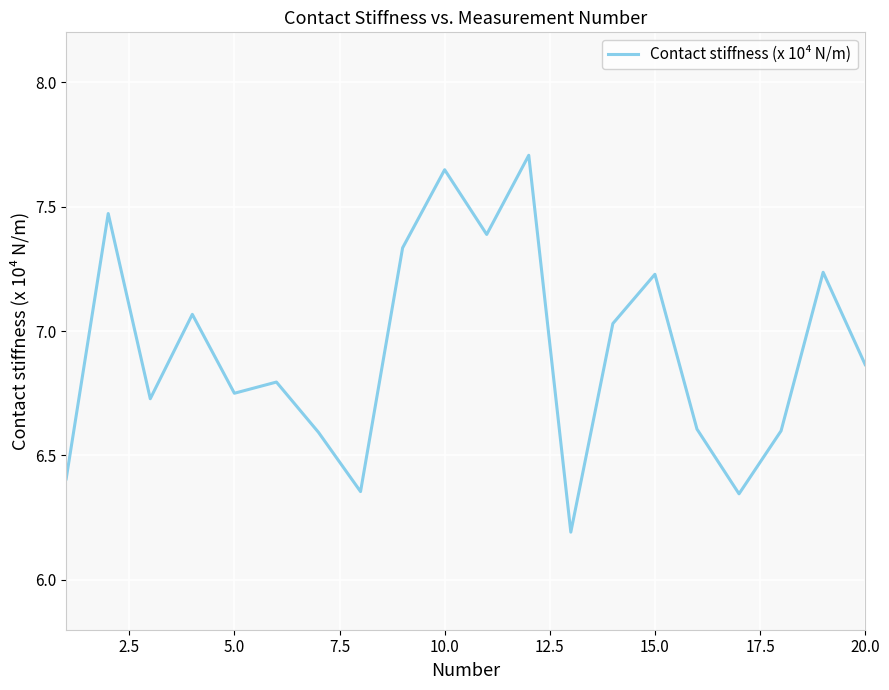

What is the smallest value displayed?

6.2